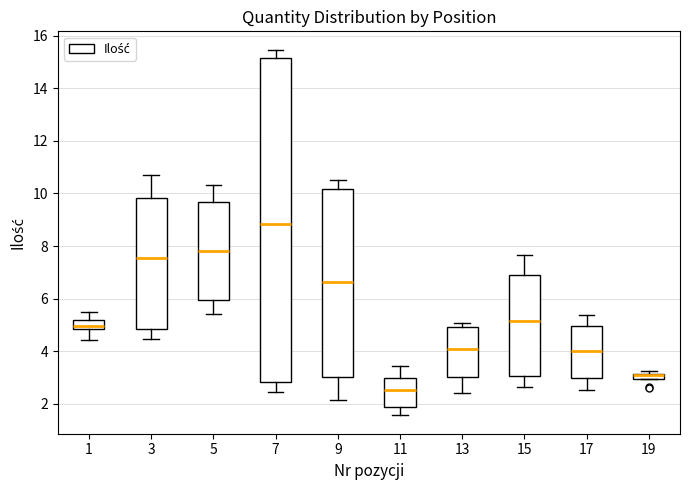

Where is the lower edge of the box at x = 11 on the y-axis? The values are not printed on the chart, so give them approximately, as read against the axis.

1.8